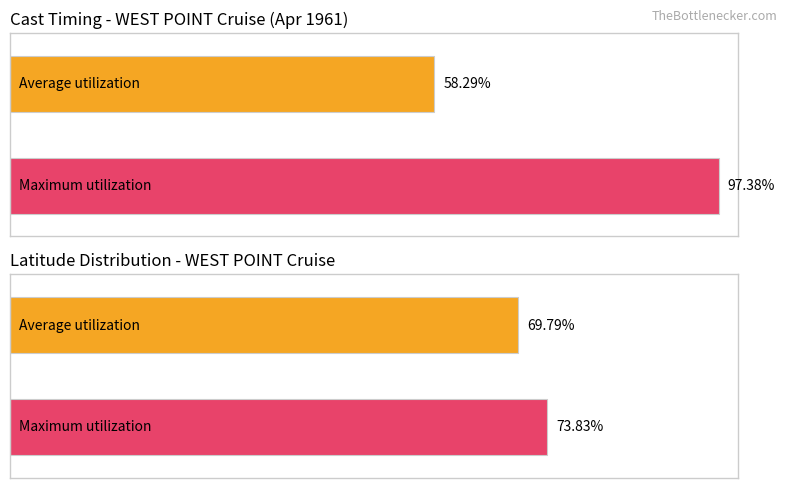

How many distinct data groups are displayed?

2